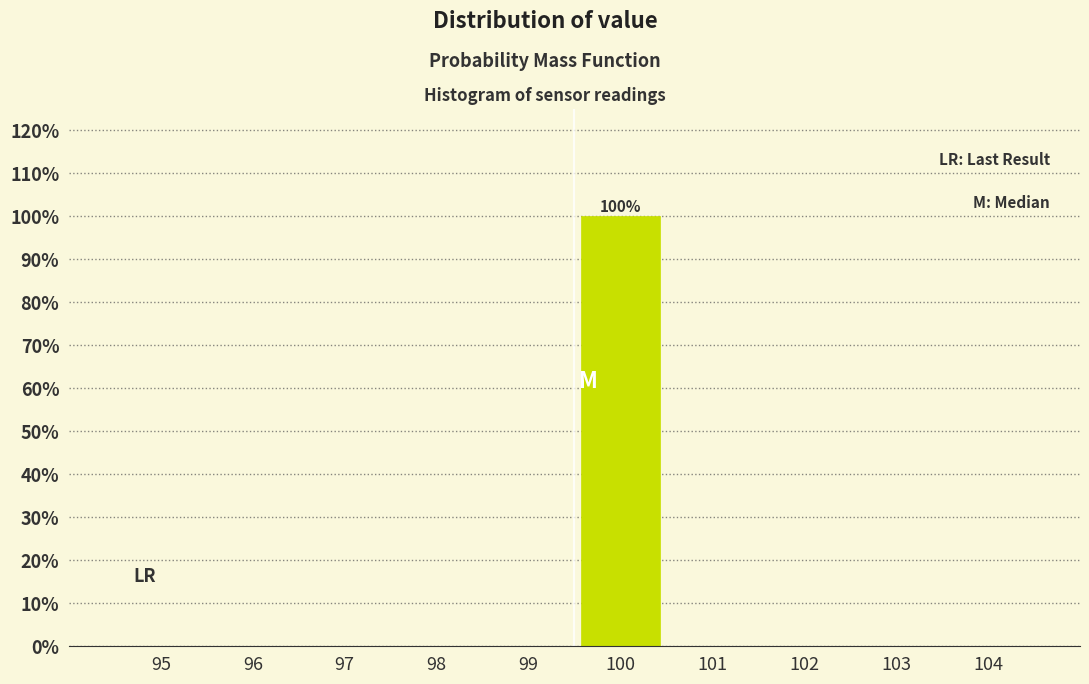

Reading left to right, what are all the values shown in this chart?

95=0	96=0	97=0	98=0	99=0	100=100	101=0	102=0	103=0	104=0